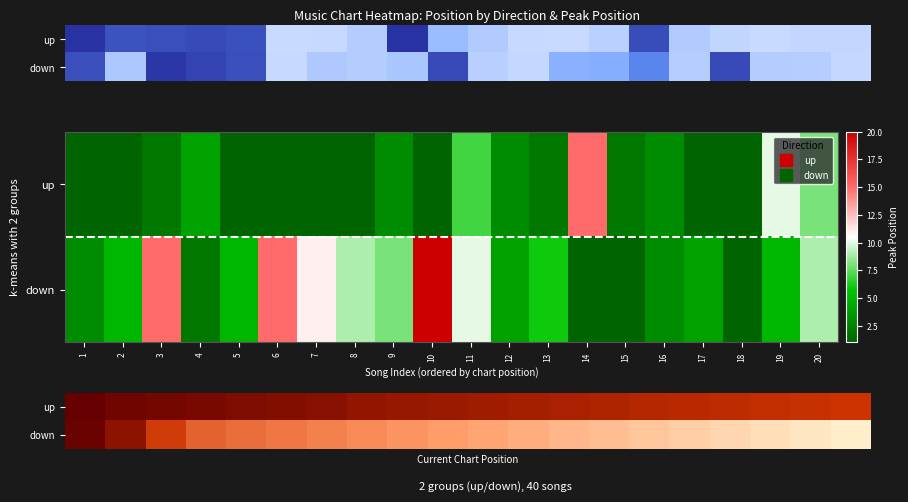

Which has a higher value, 3 or 10?

10